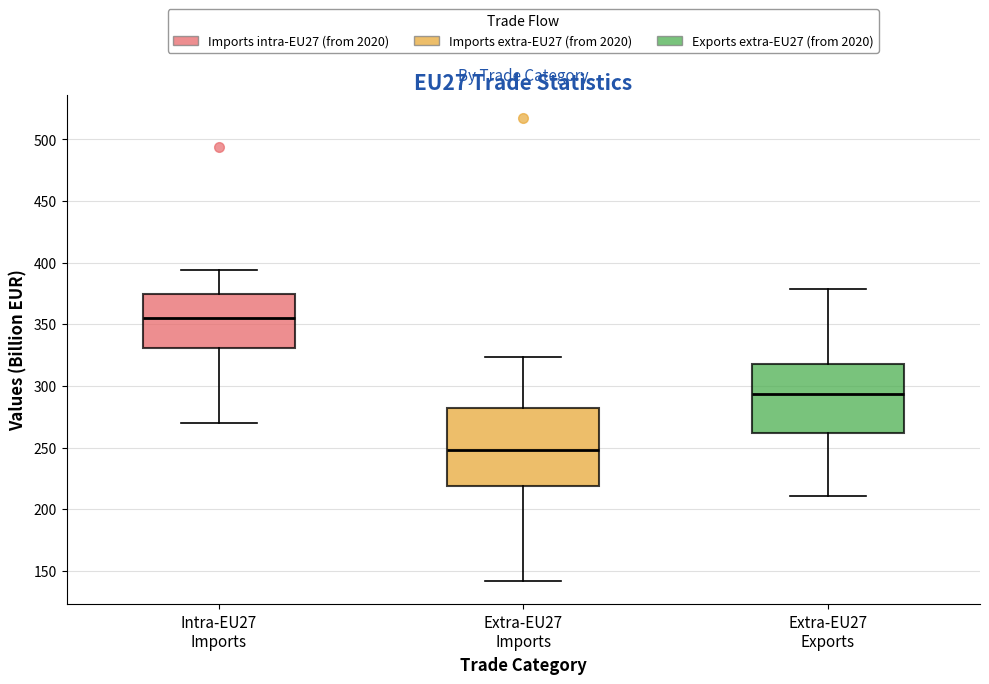

Reading left to right, read every box against the y-axis: the position of its median line, the range the box covers, and the ends of its whiskers. The values are not printed on the chart, so give them approximately, as read against the axis.

Intra-EU27 Imports: median 355, box 330 to 375, whiskers 270 to 395
Extra-EU27 Imports: median 250, box 220 to 280, whiskers 140 to 325
Extra-EU27 Exports: median 295, box 260 to 320, whiskers 210 to 380